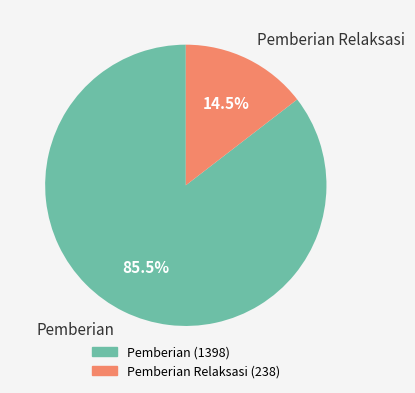

How many slices are in this pie chart?

2